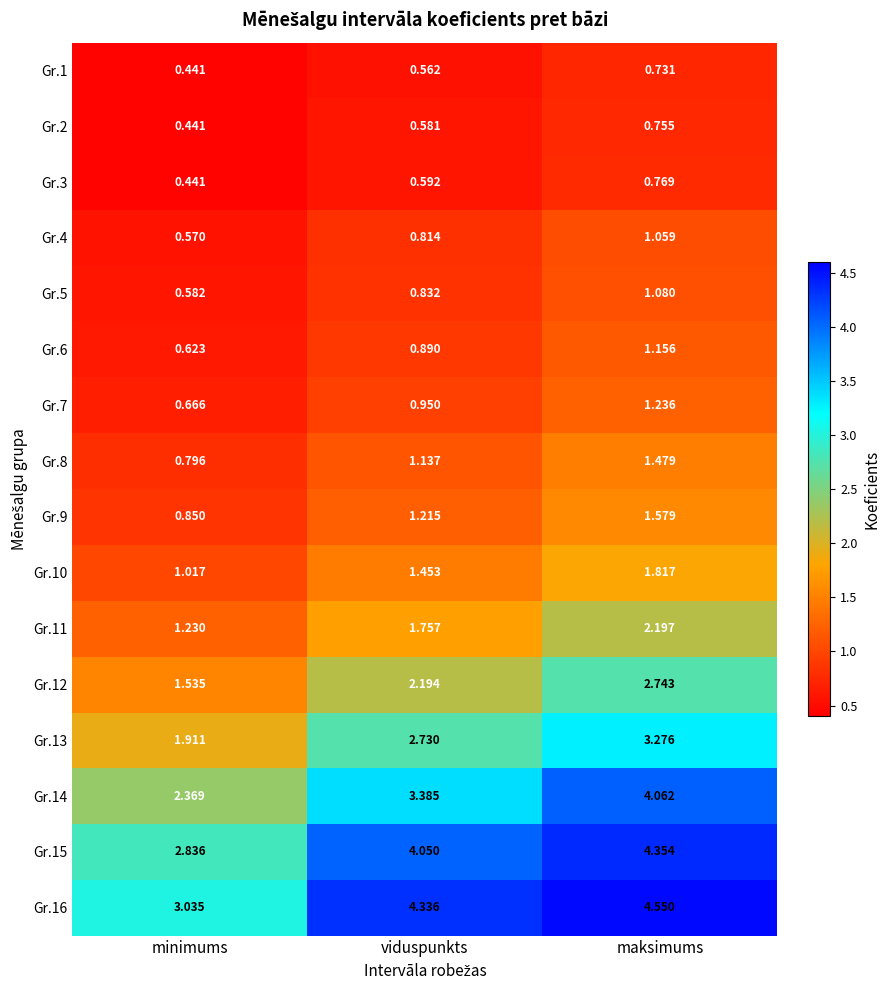

List the labels in order of Gr.6 value, largest first.

maksimums, viduspunkts, minimums